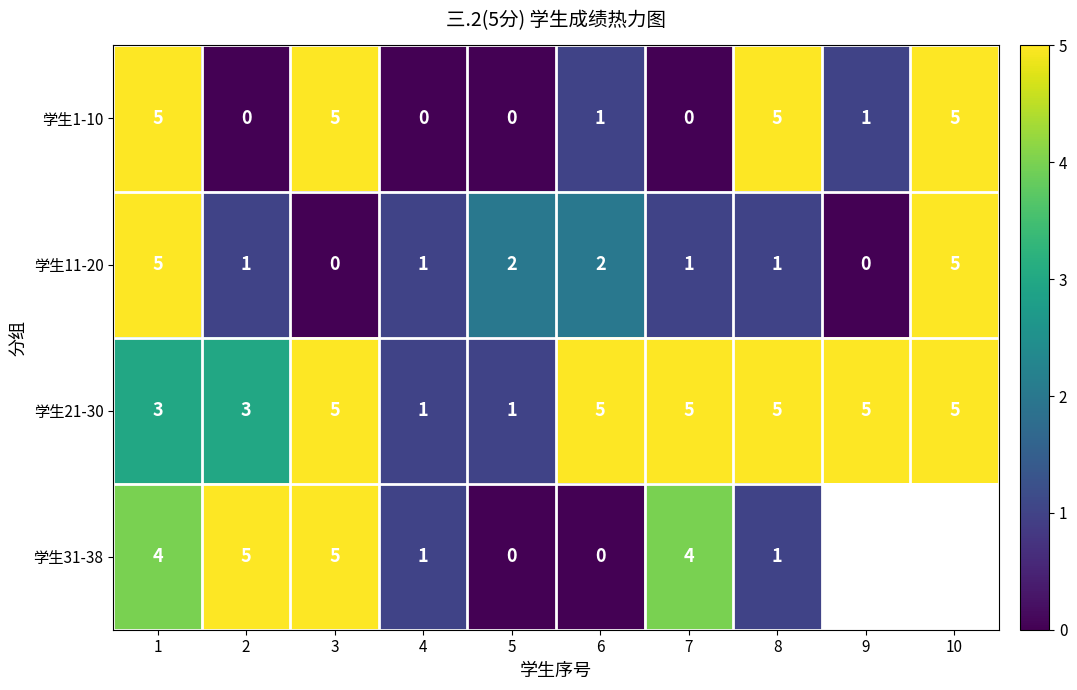

The value of 学生31-38 at 7 is 5.5. True or false?

False